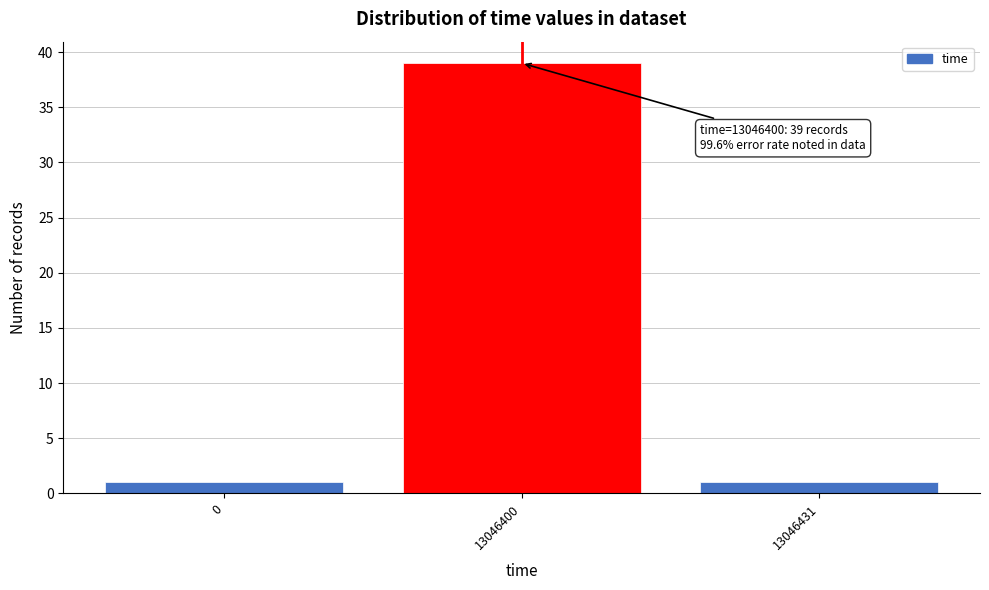

Reading left to right, transcribe all the data shown in this chart.

1	39	1